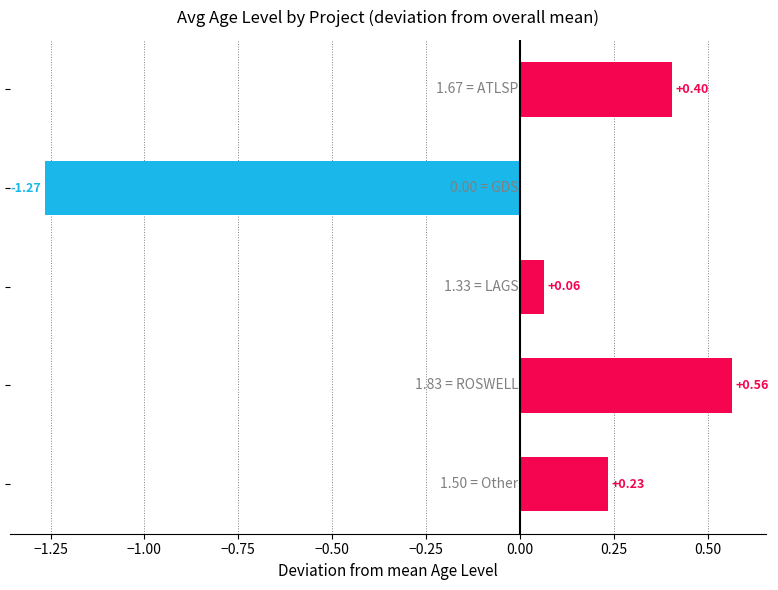

What is the difference between the second highest and minimum values?

1.7